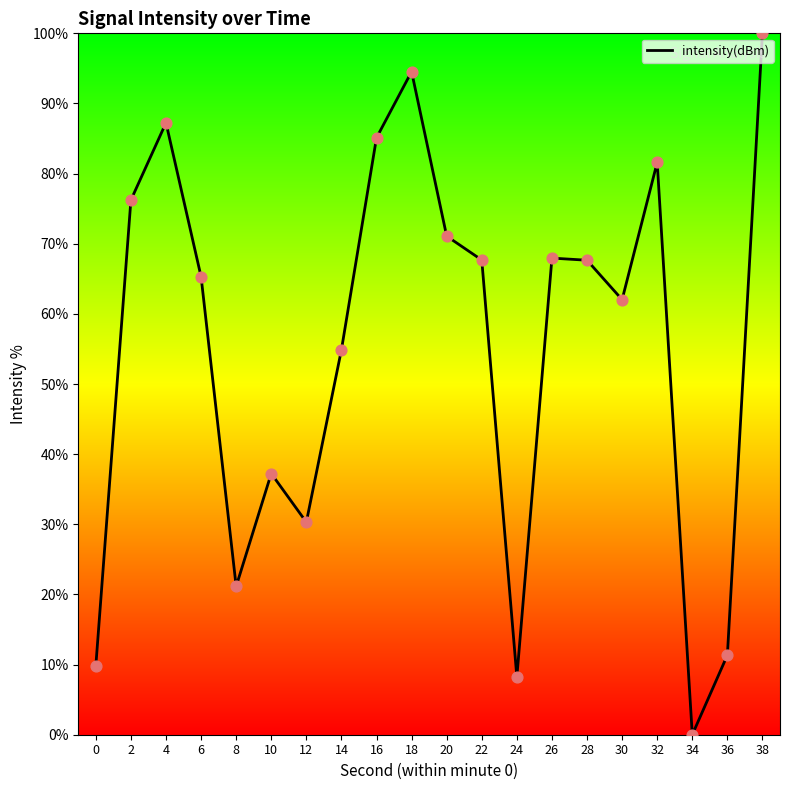

What is the change in value from 8 to 12?

+9.2